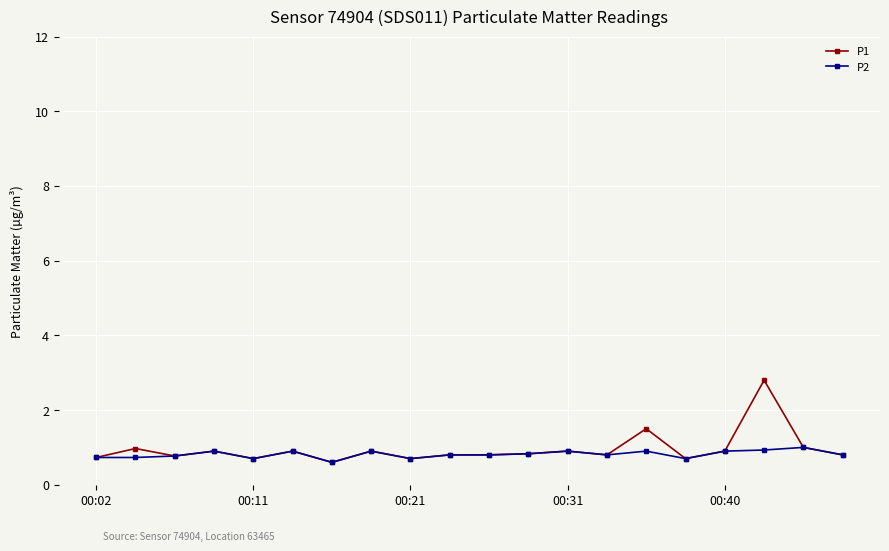

Which series has the widest spread of values?

P1